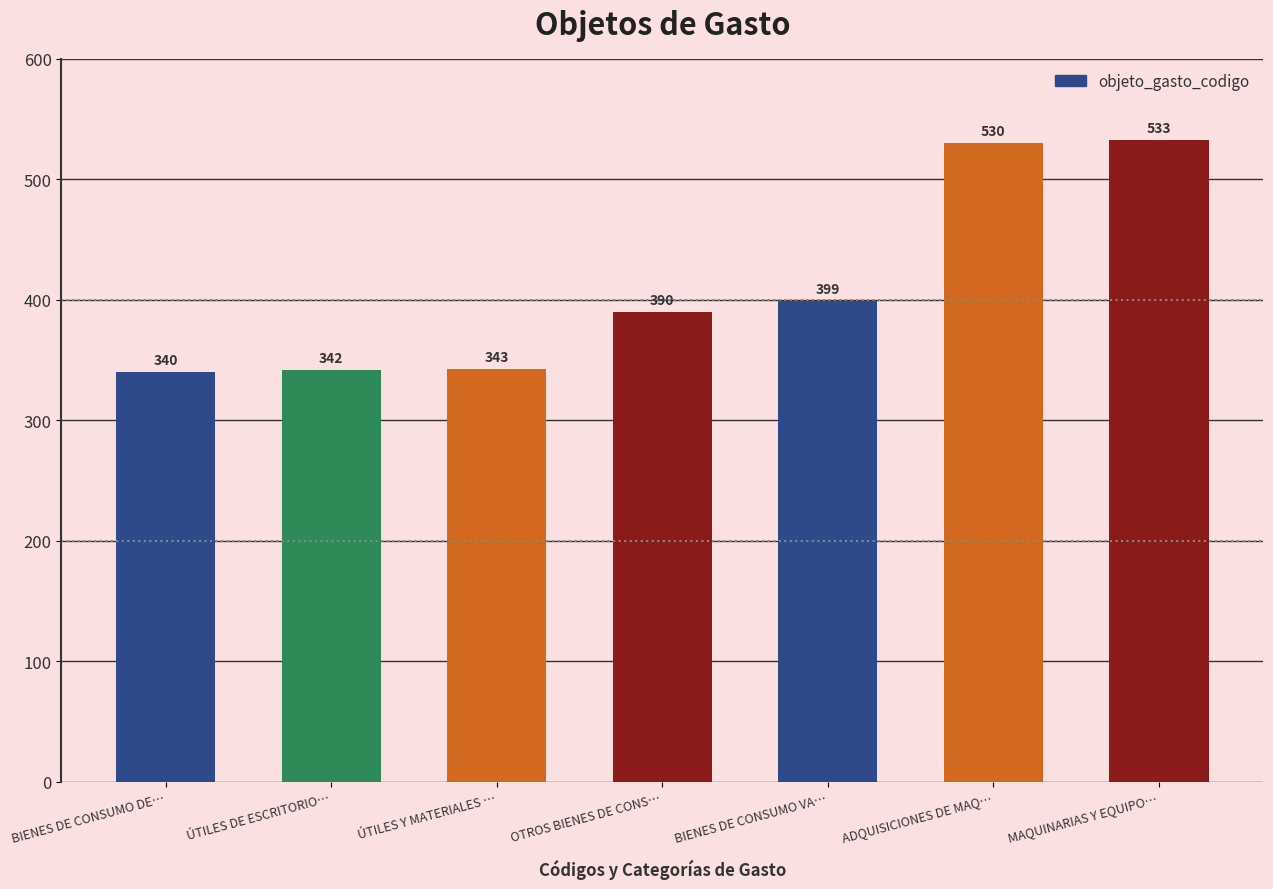

What value does the data have at ÚTILES DE ESCRITORIO…?

342